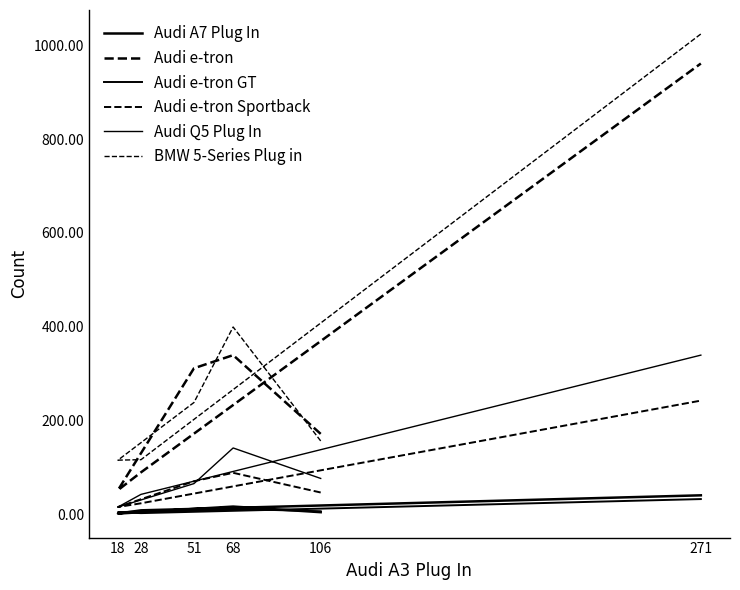

How many values in the Audi e-tron Sportback series are below 70?

3